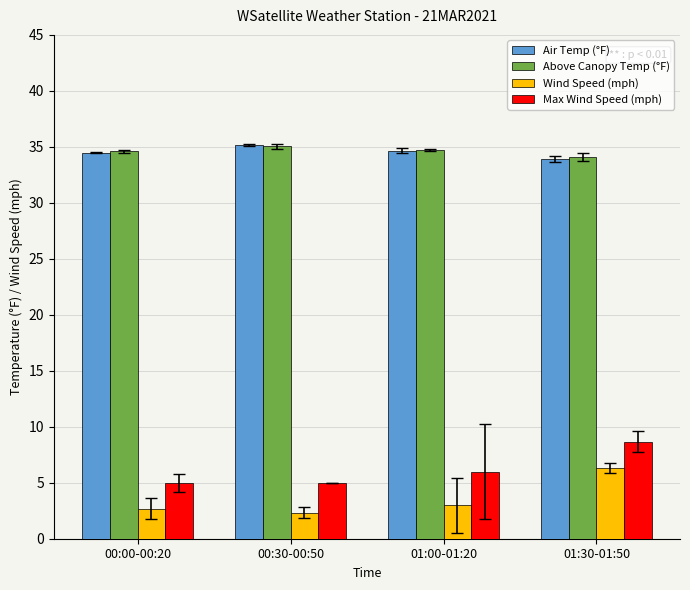

What is the value of the Max Wind Speed (mph) bar at the 1st from the left?

5.0